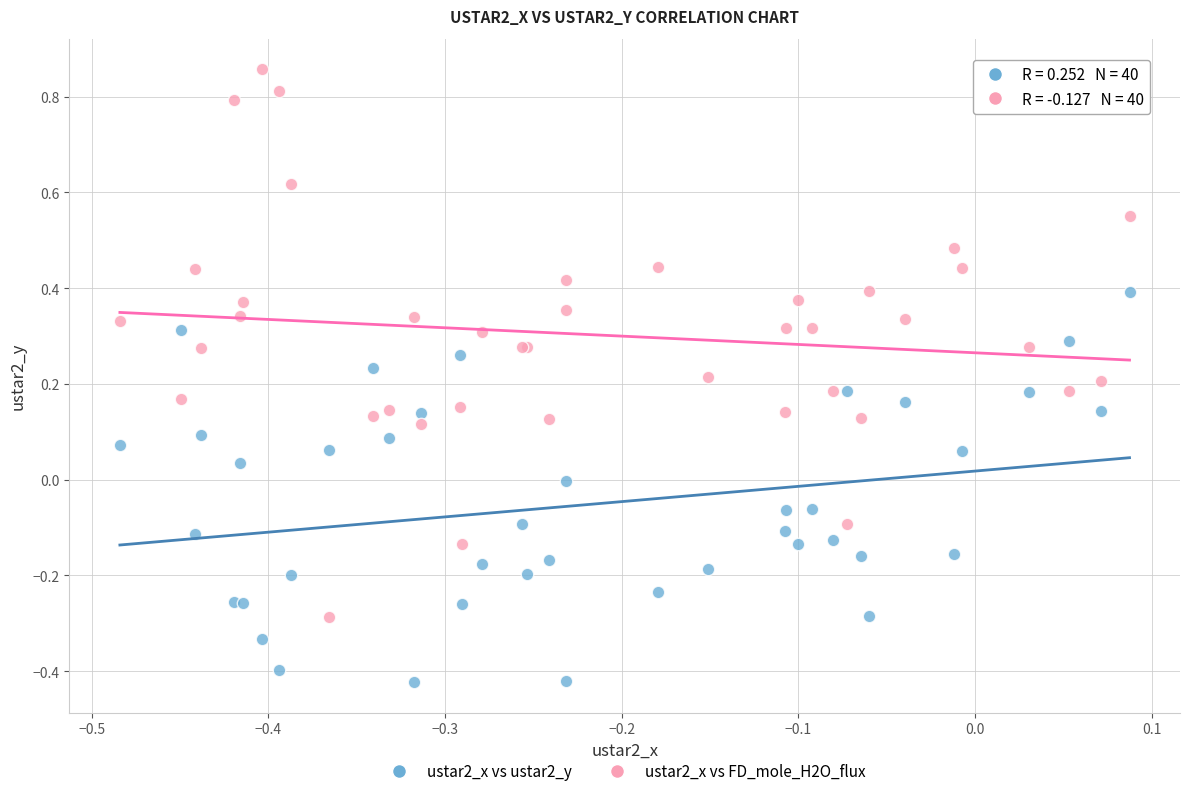

Which series contains the highest Y value?

ustar2_x vs FD_mole_H2O_flux